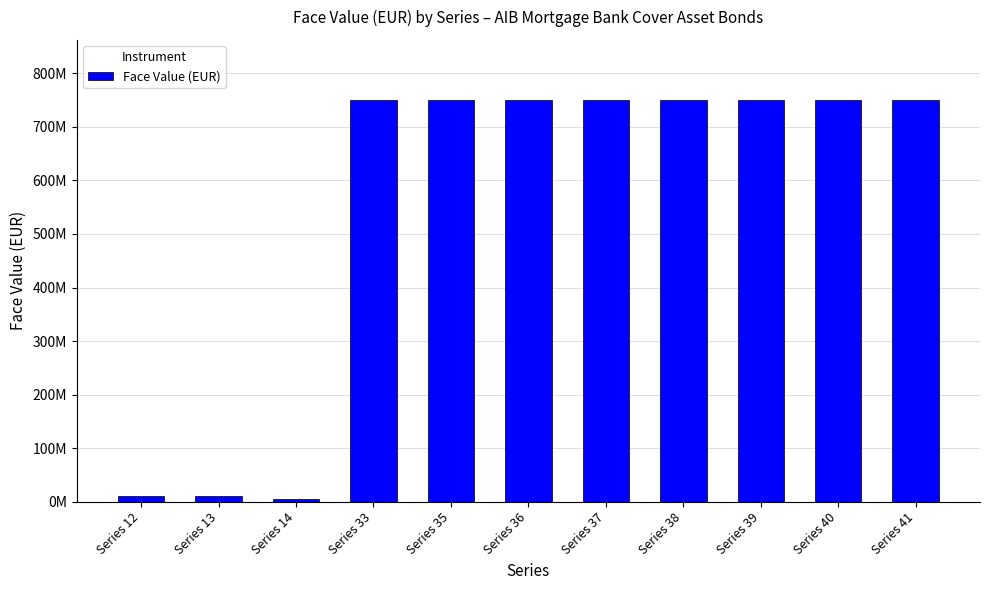

The chart shows a value of 750000000 at Series 36. True or false?

True